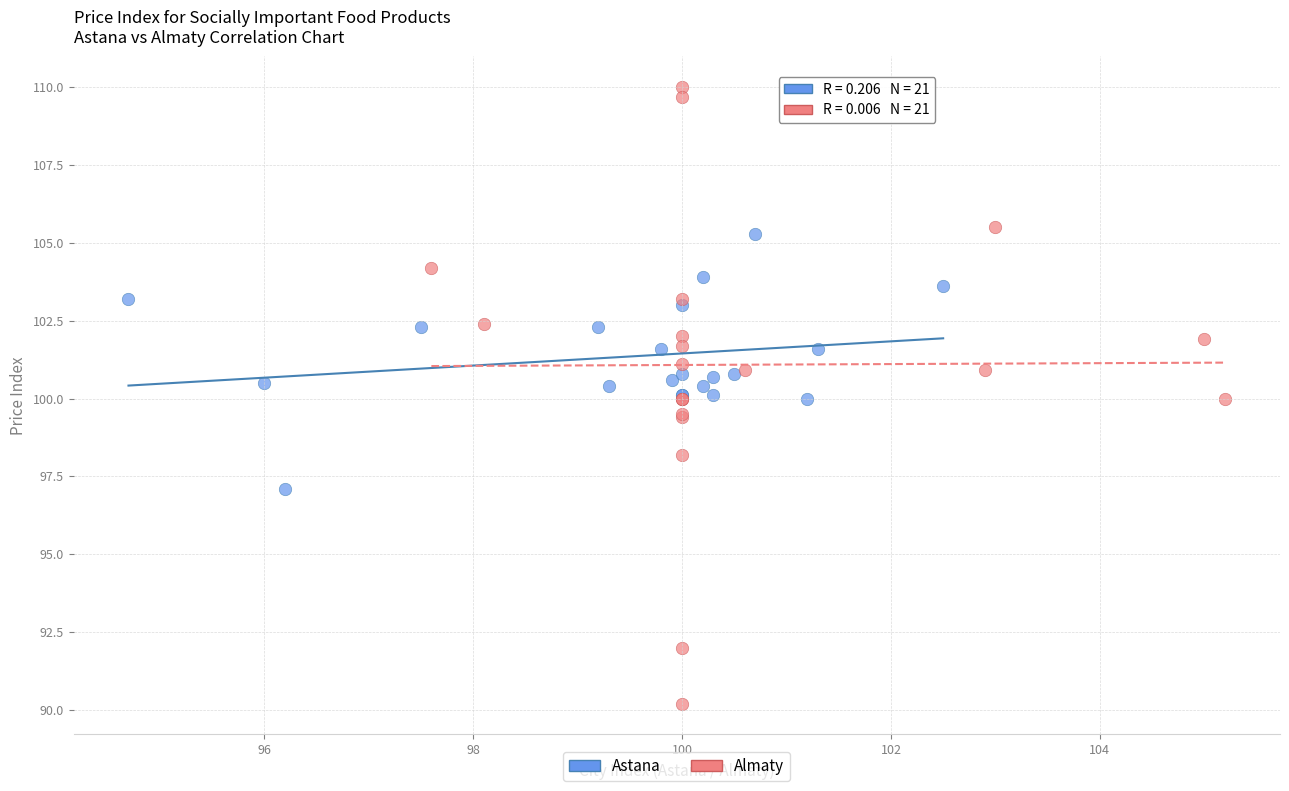

Which series contains the lowest Y value?

Almaty